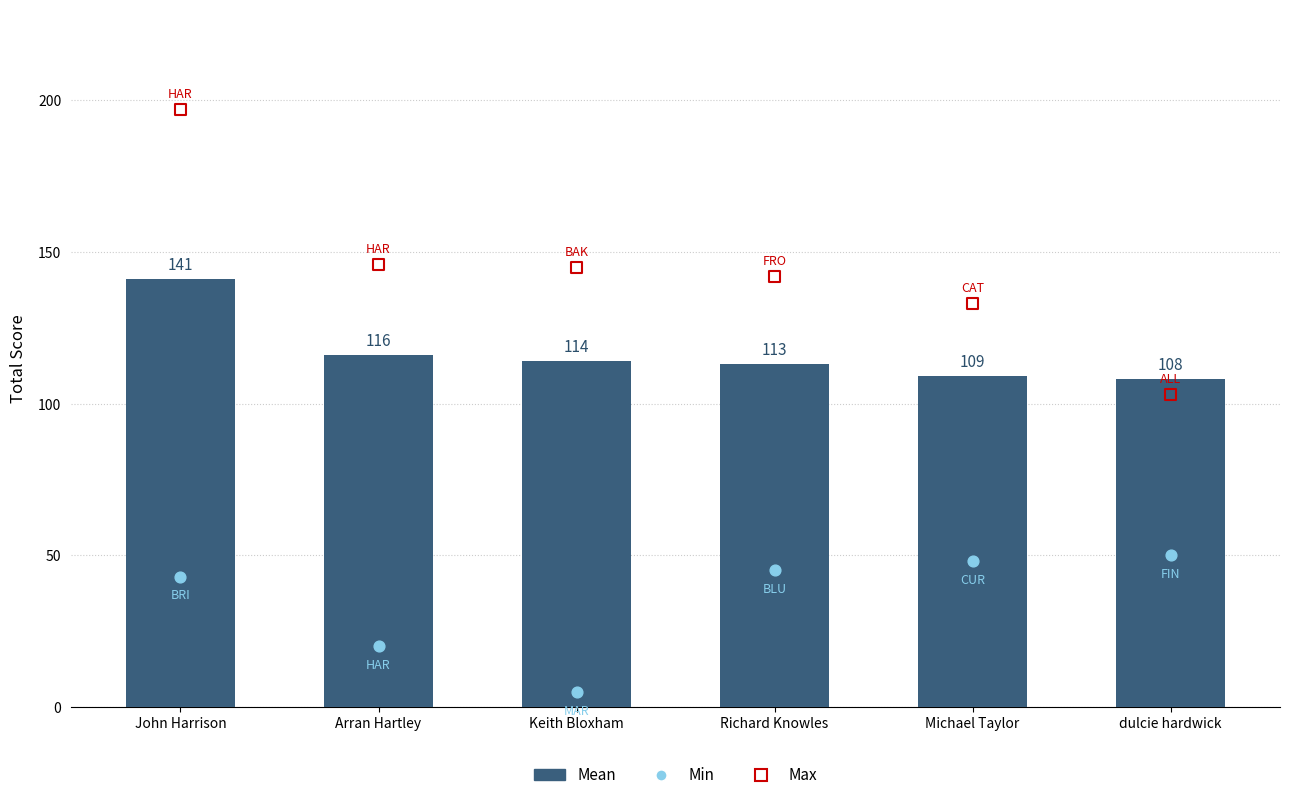

At which category is the sum across all series the highest?

John Harrison